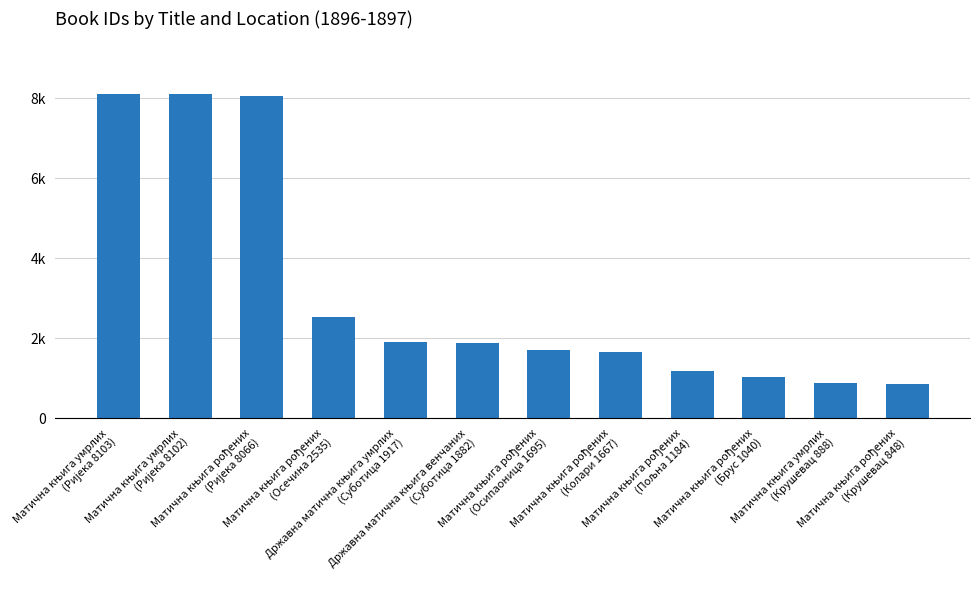

What is the label of the 12th bar from the right?

Матична књига умрлих
(Ријека 8103)